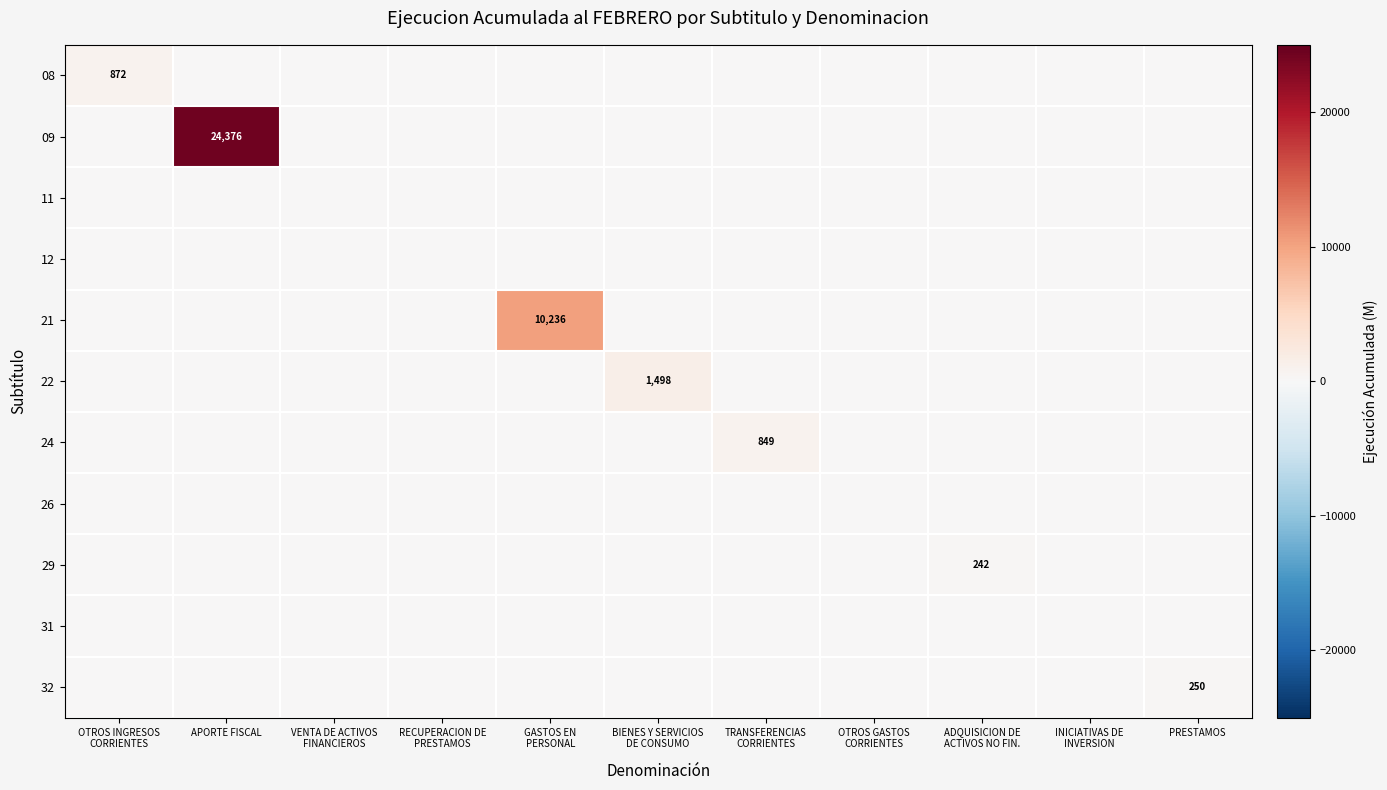

What is the maximum value shown in the chart?

24376